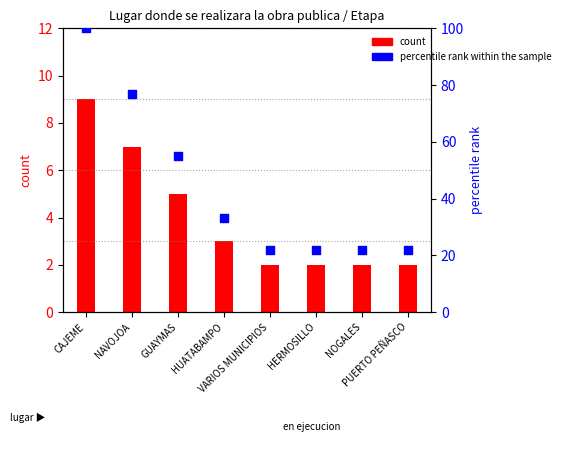

What is the total value across all series at CAJEME?

109